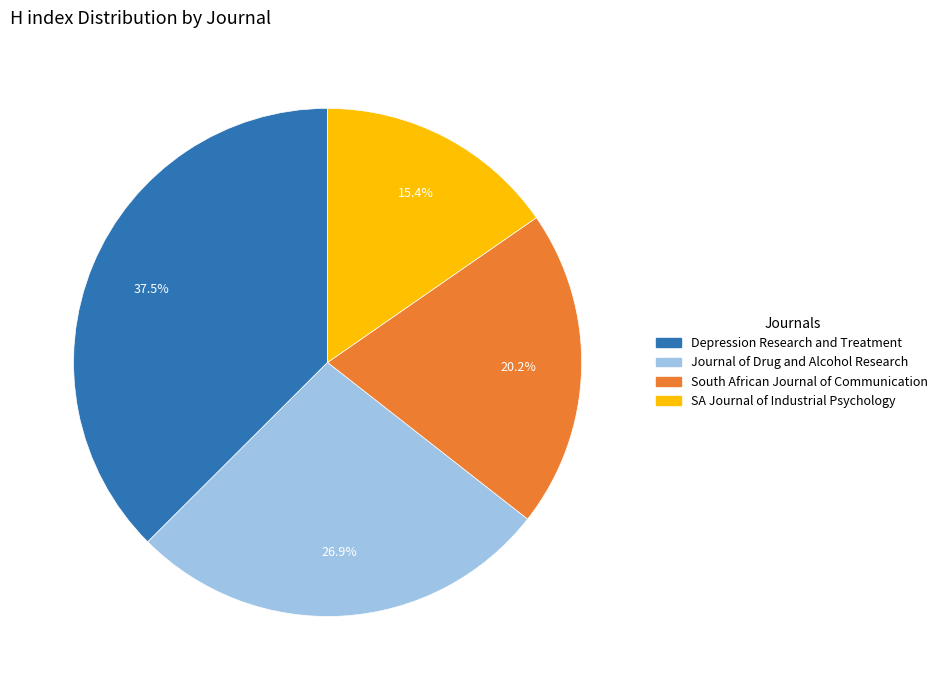

To the nearest percent, what percentage of the pie is Journal of Drug and Alcohol Research?

27%